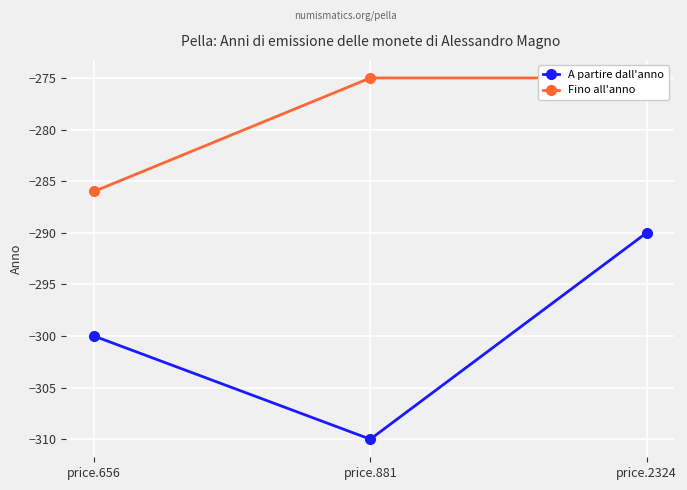

What is the highest value of the A partire dall'anno series?

-290